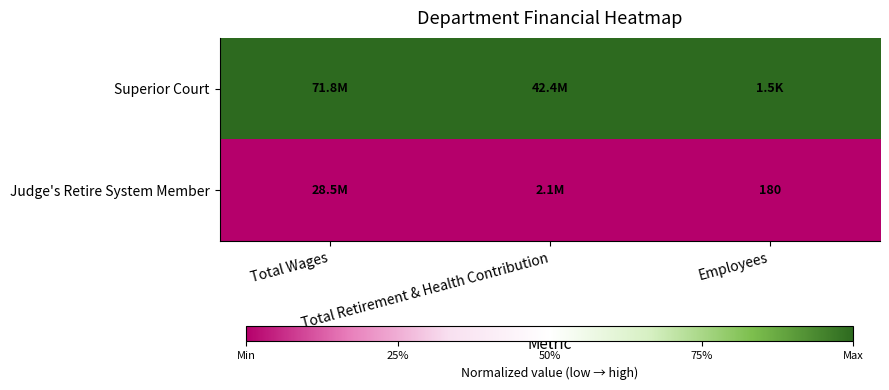

What is the total value across all series at Total Wages?

1